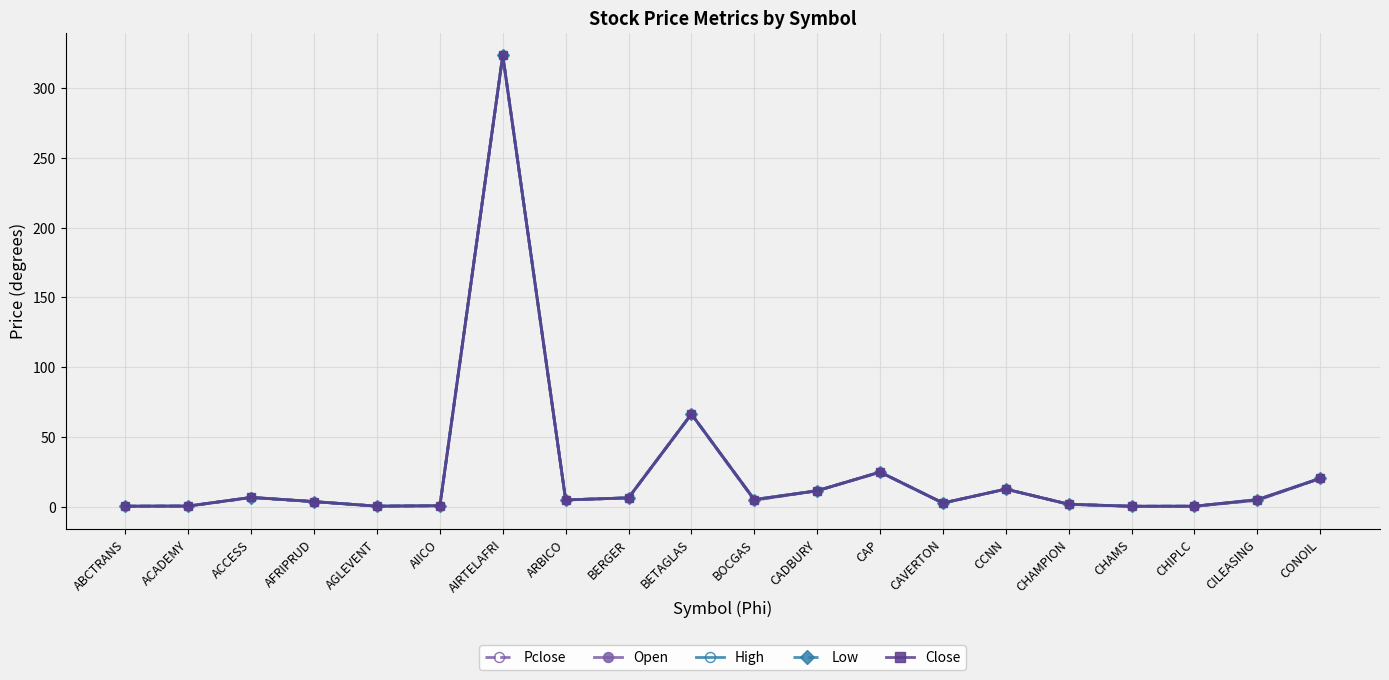

Does the chart have visible grid lines?

Yes